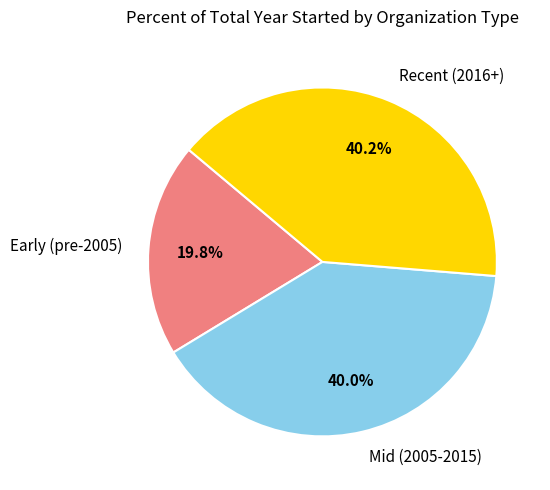

What is the smallest slice in the pie chart?

Early (pre-2005)